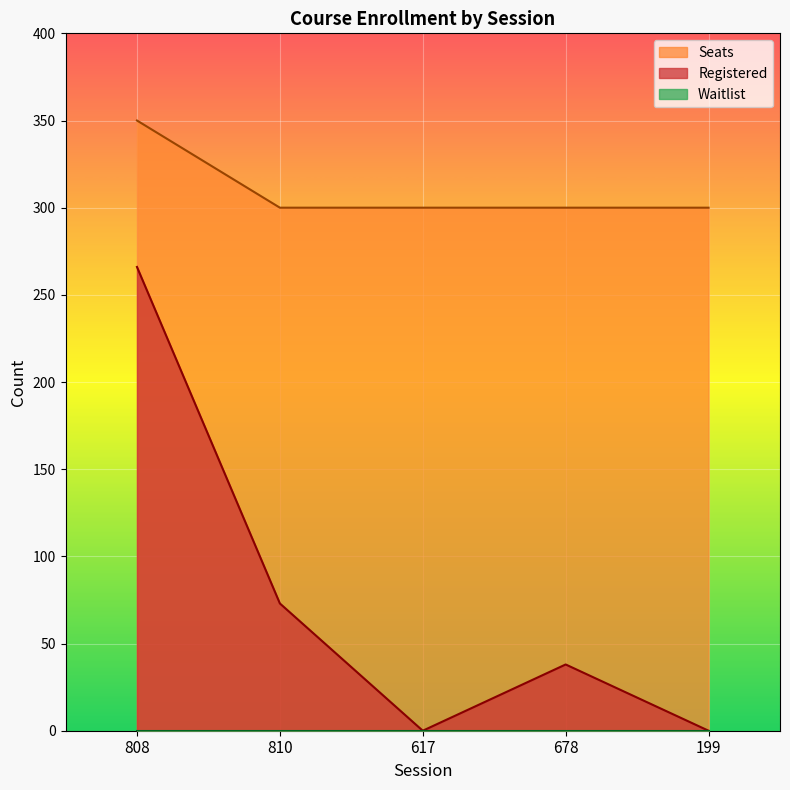

True or false: Registered and Seats intersect in this chart.

False